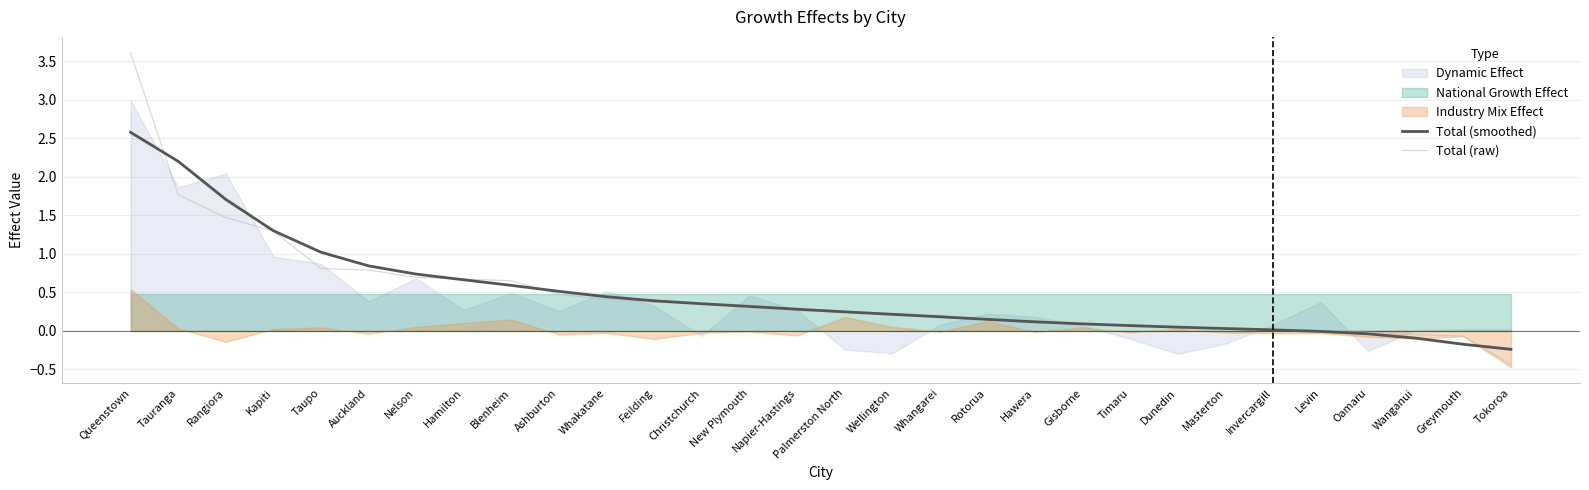

What is the label of the 12th point from the right?

Rotorua